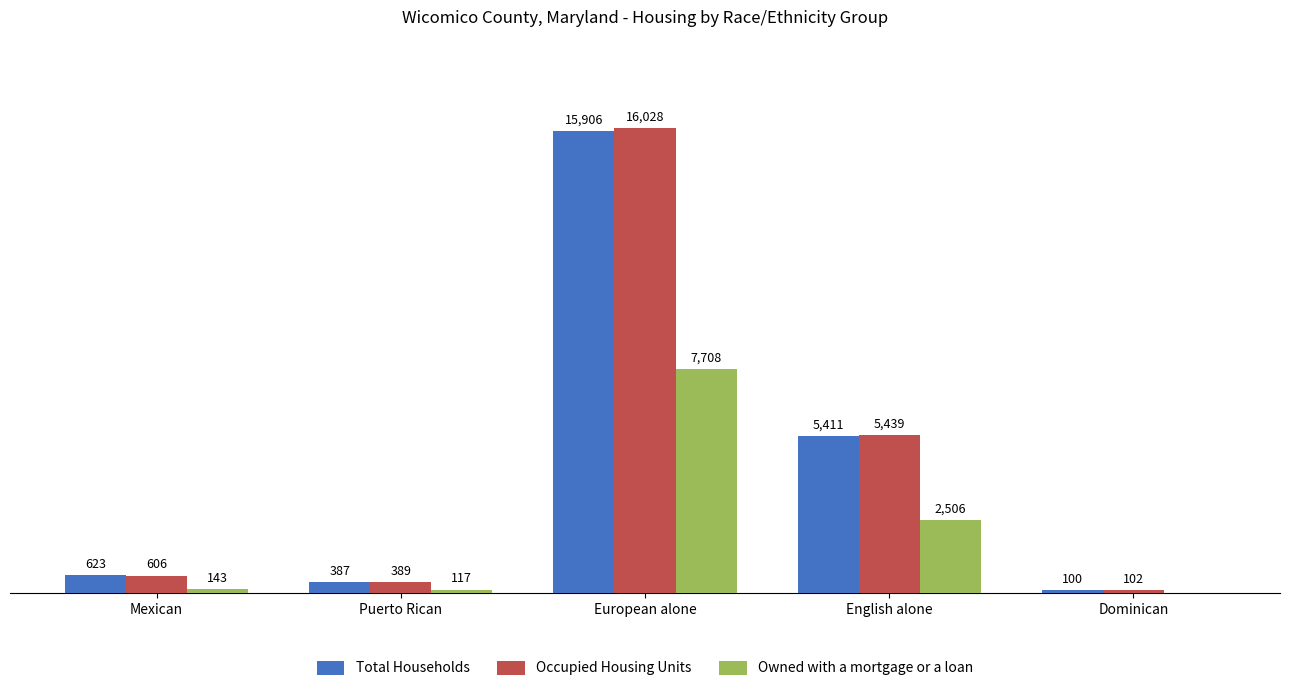

At which label does Total Households reach its peak?

European alone